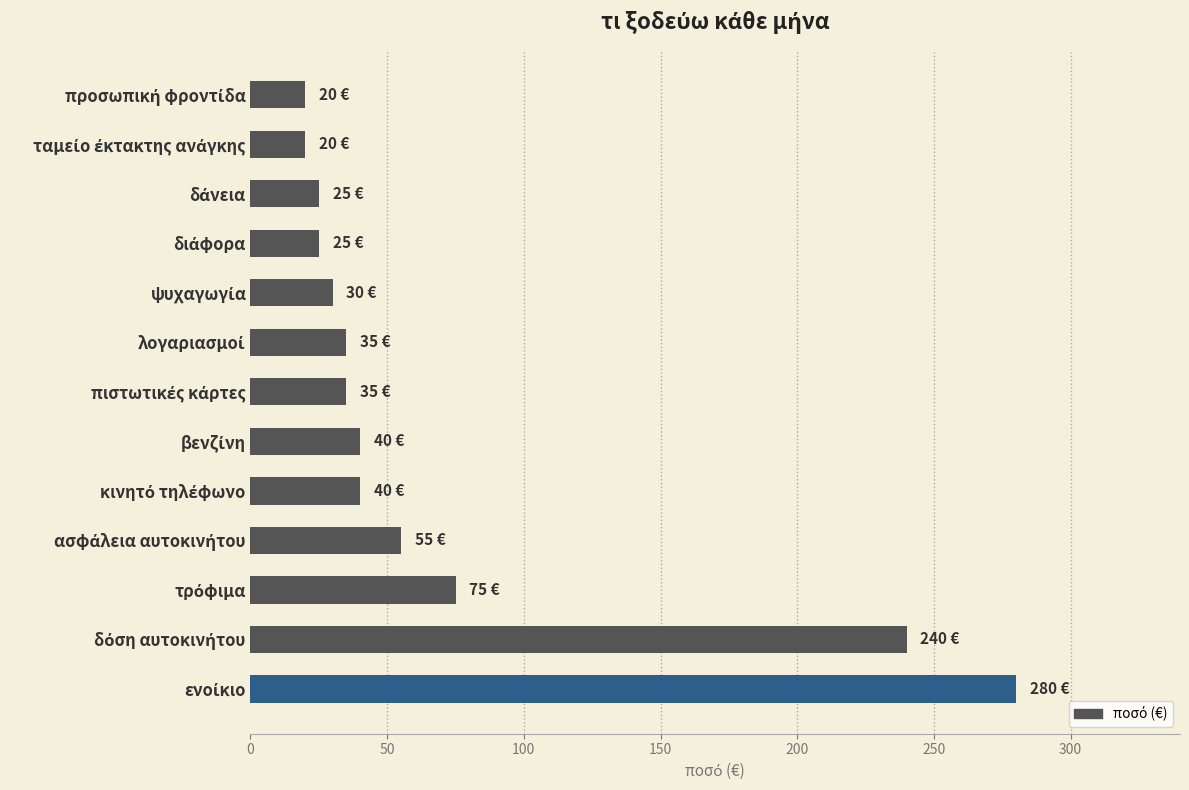

What is the average value?

71